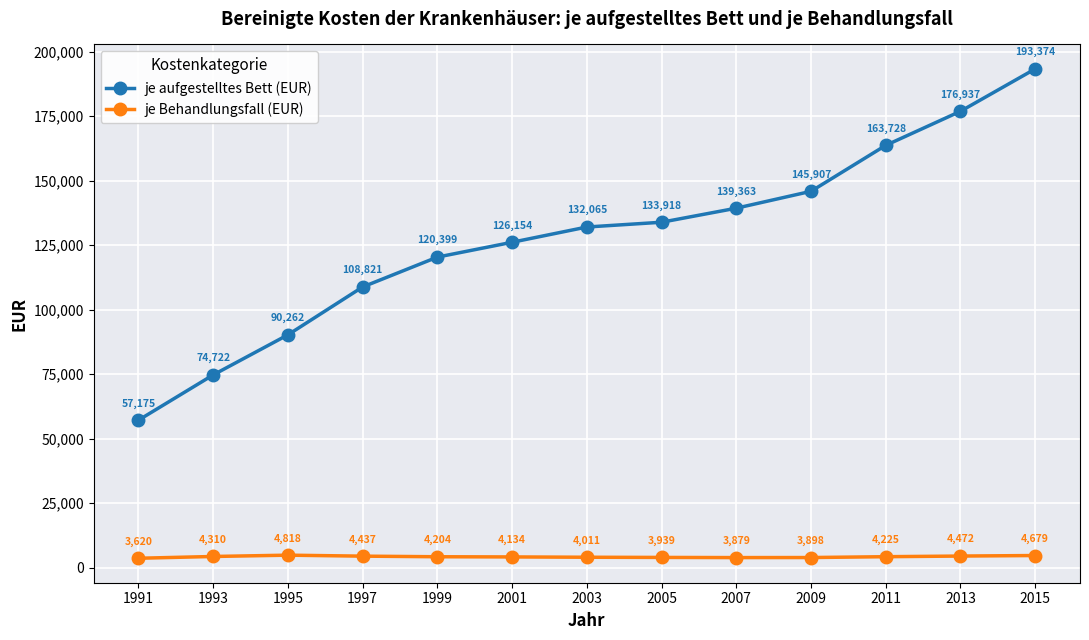

True or false: je aufgestelltes Bett (EUR) and je Behandlungsfall (EUR) cross at least once.

False